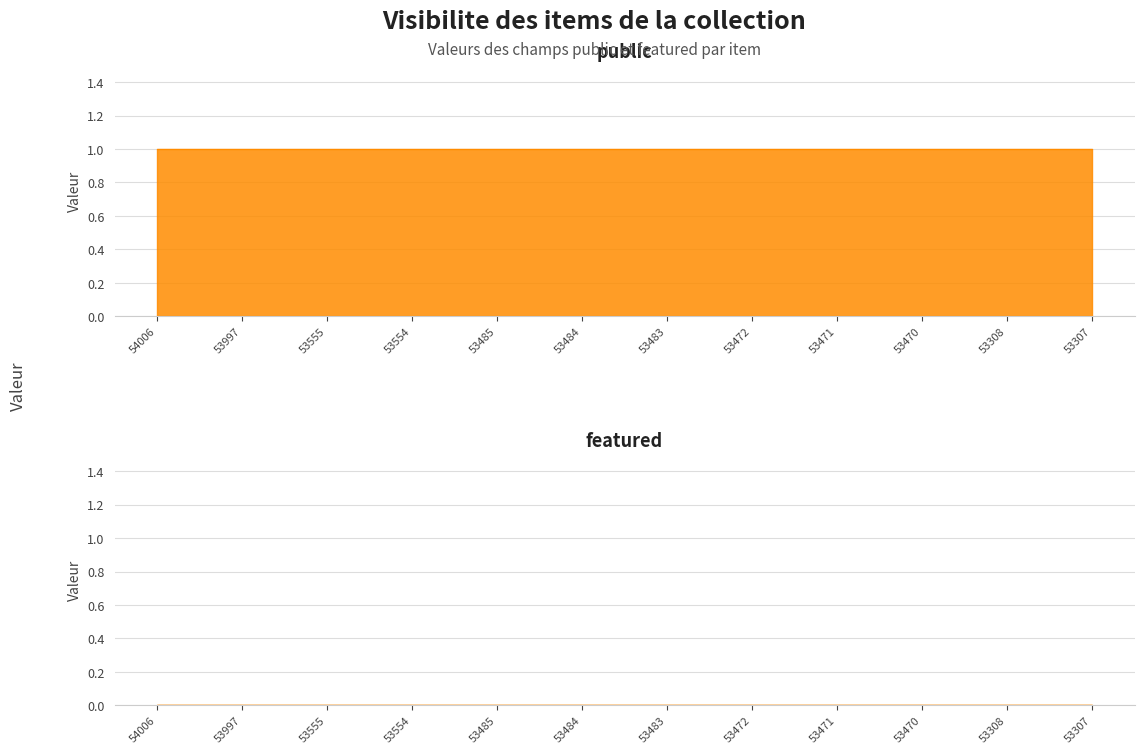

Rank the series at 53484 from lowest to highest value.

featured, public